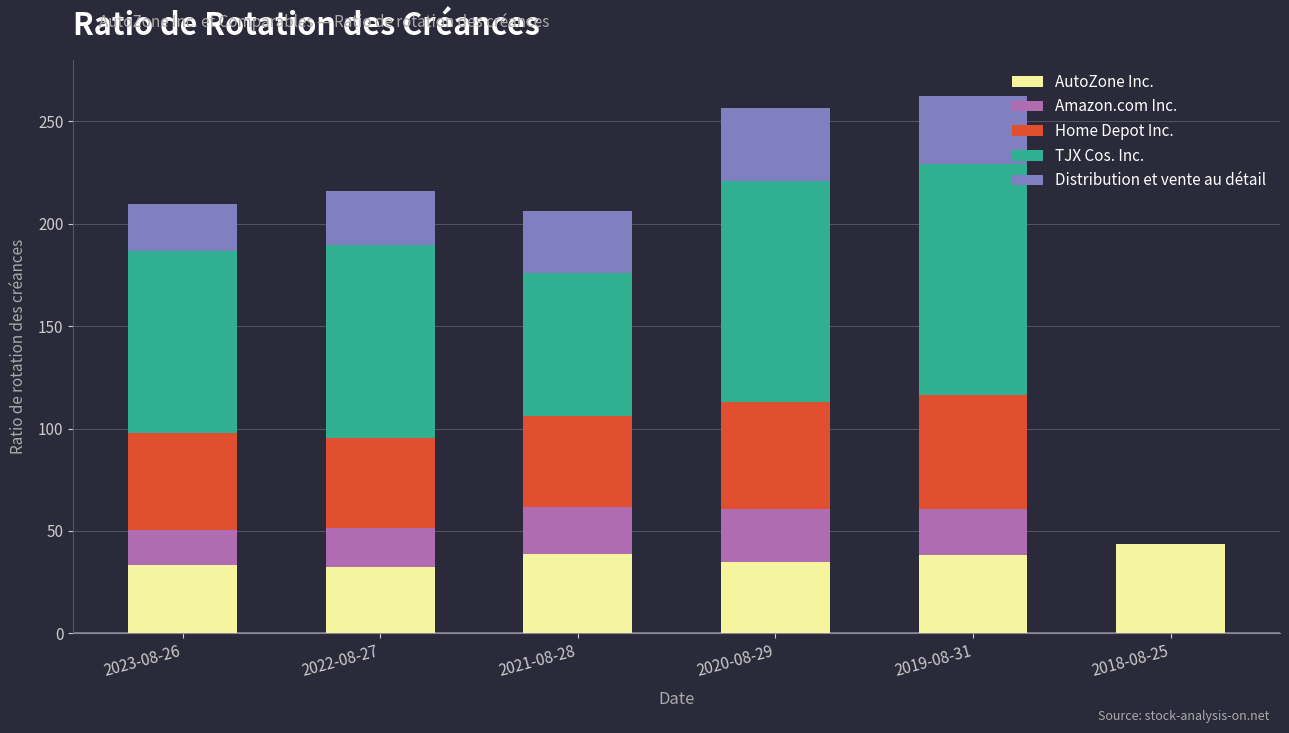

How many values in the AutoZone Inc. series exceed 38?

3